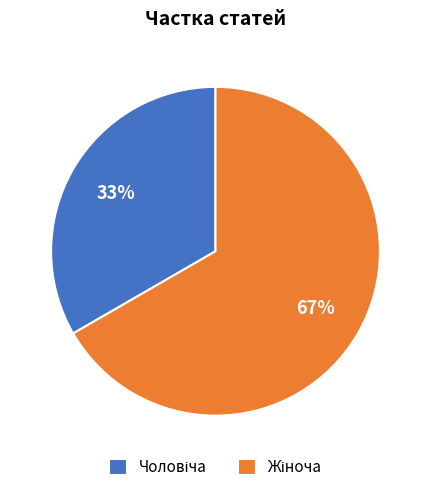

To the nearest percent, what is the average slice percentage?

50%